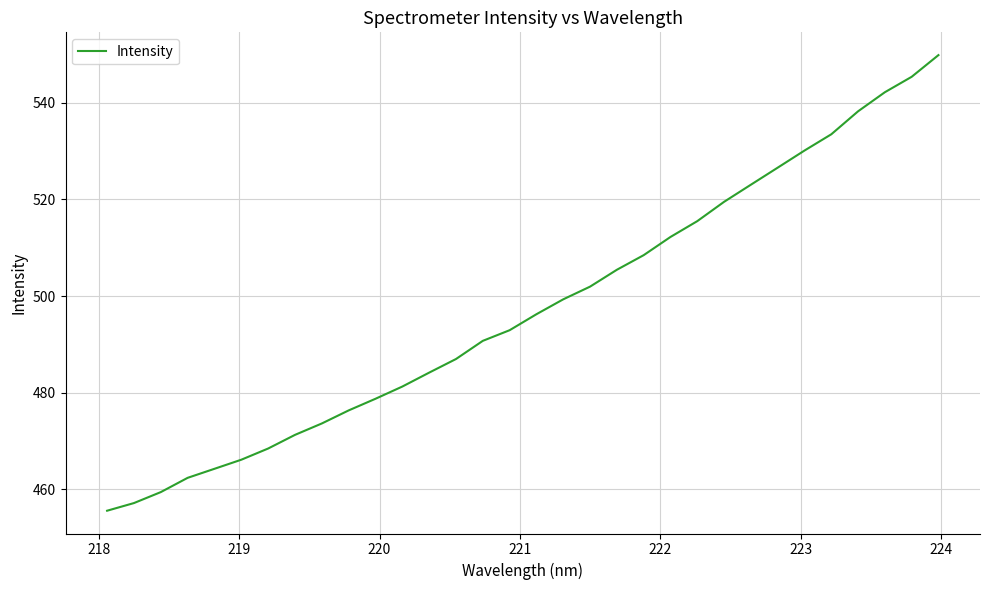

What is the minimum value shown in the chart?

455.6